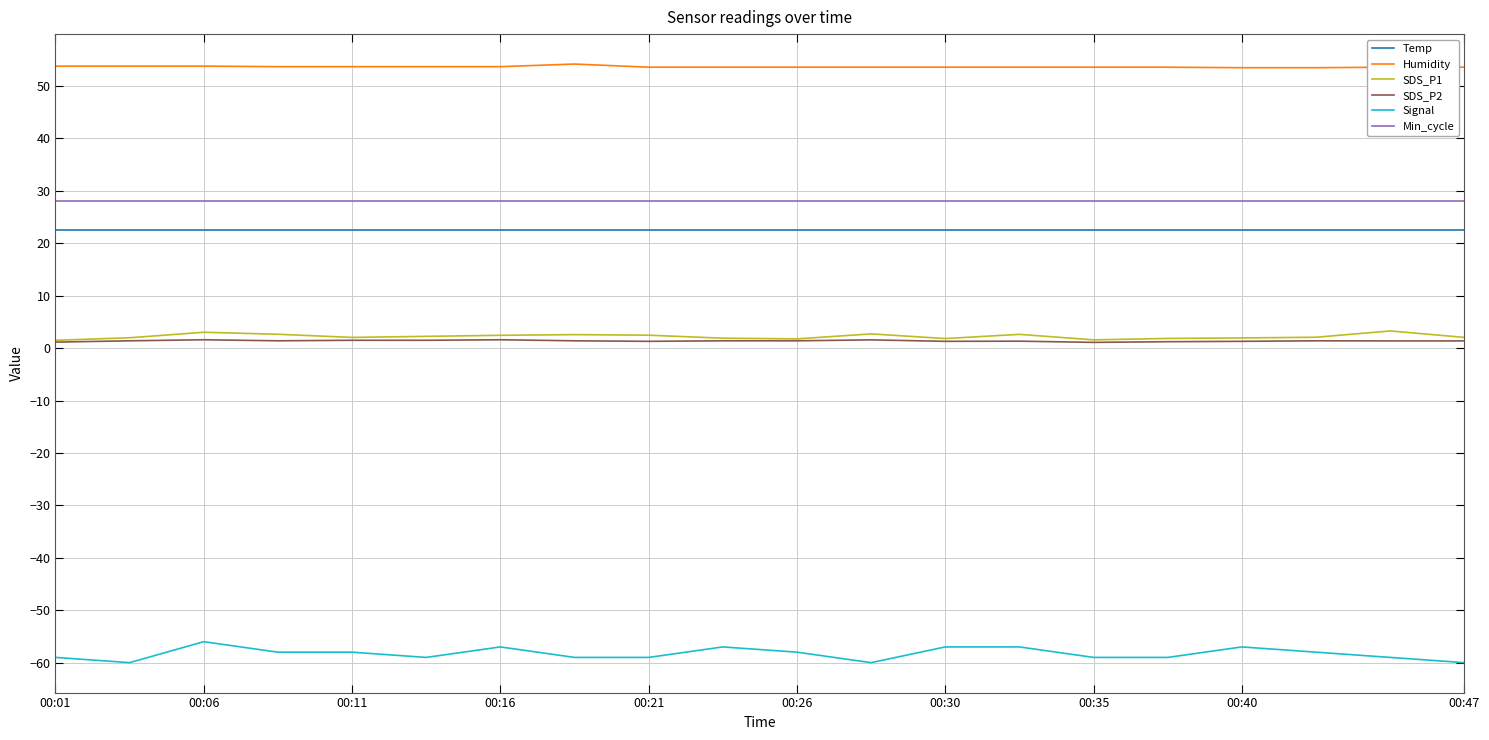

True or false: SDS_P2 and Signal intersect in this chart.

False